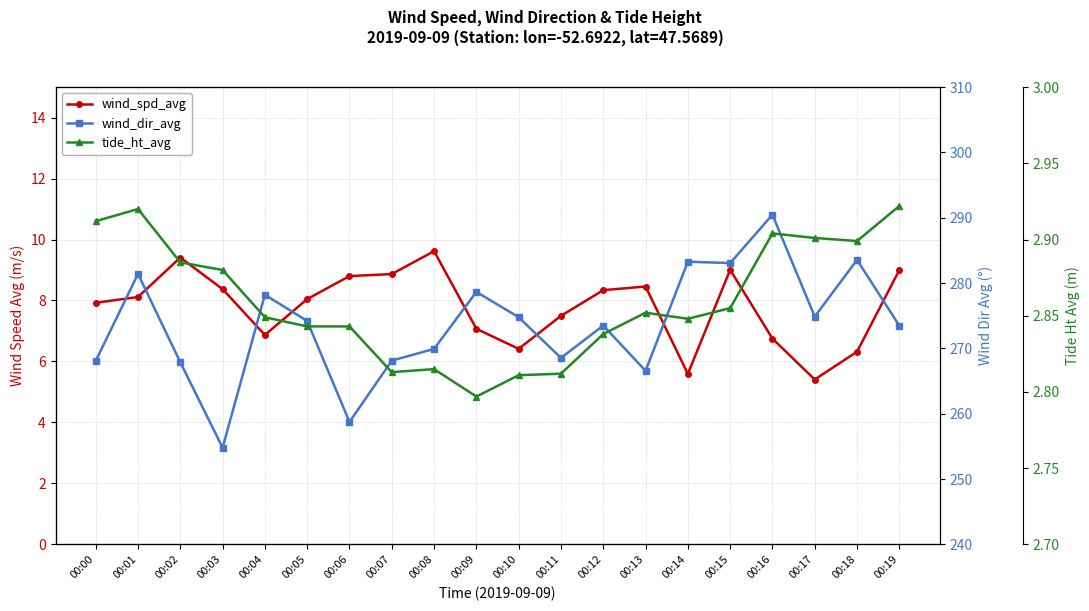

The value of wind_dir_avg at 00:18 is 387.7. True or false?

False